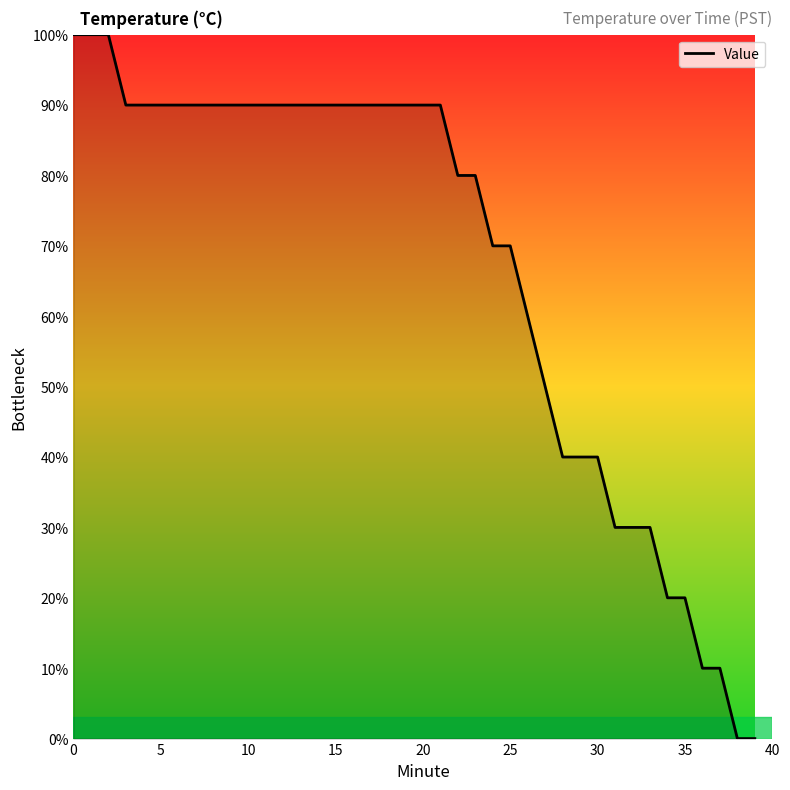

What is the difference between the maximum and minimum values?

100.0